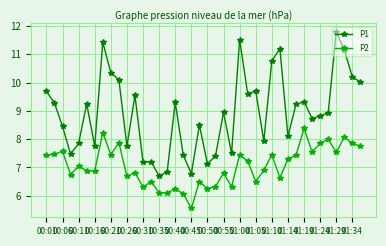

How many data points in P2 are less than 7?

20